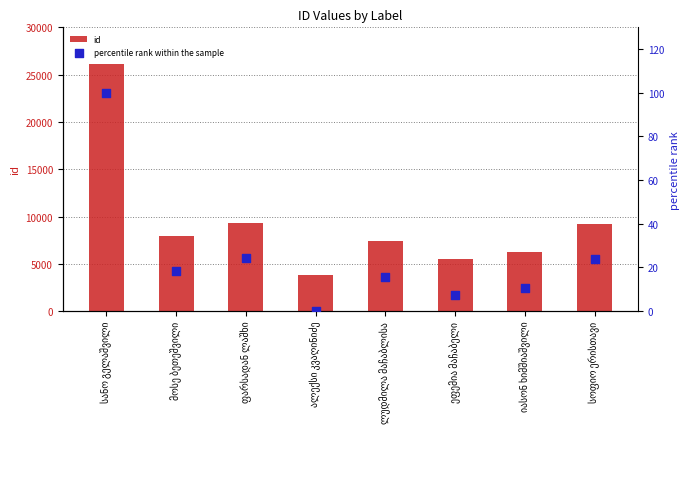

Is the value of id at იასონ ხიმშიაშვილი greater than the value of percentile rank within the sample at იასონ ხიმშიაშვილი?

Yes